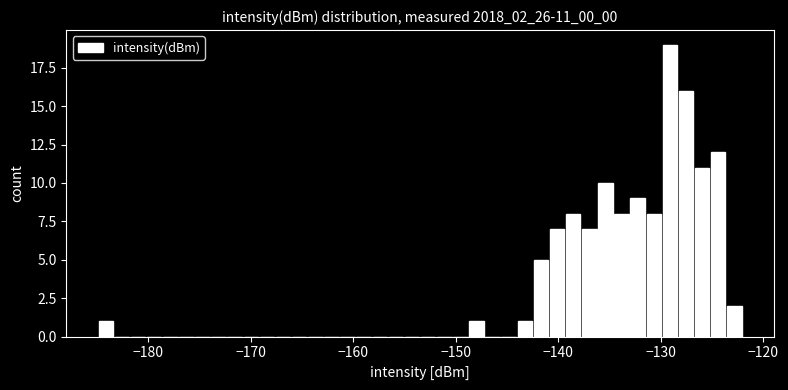

Read against the x-axis, roughly where is the centre of the tallest bar?

-129